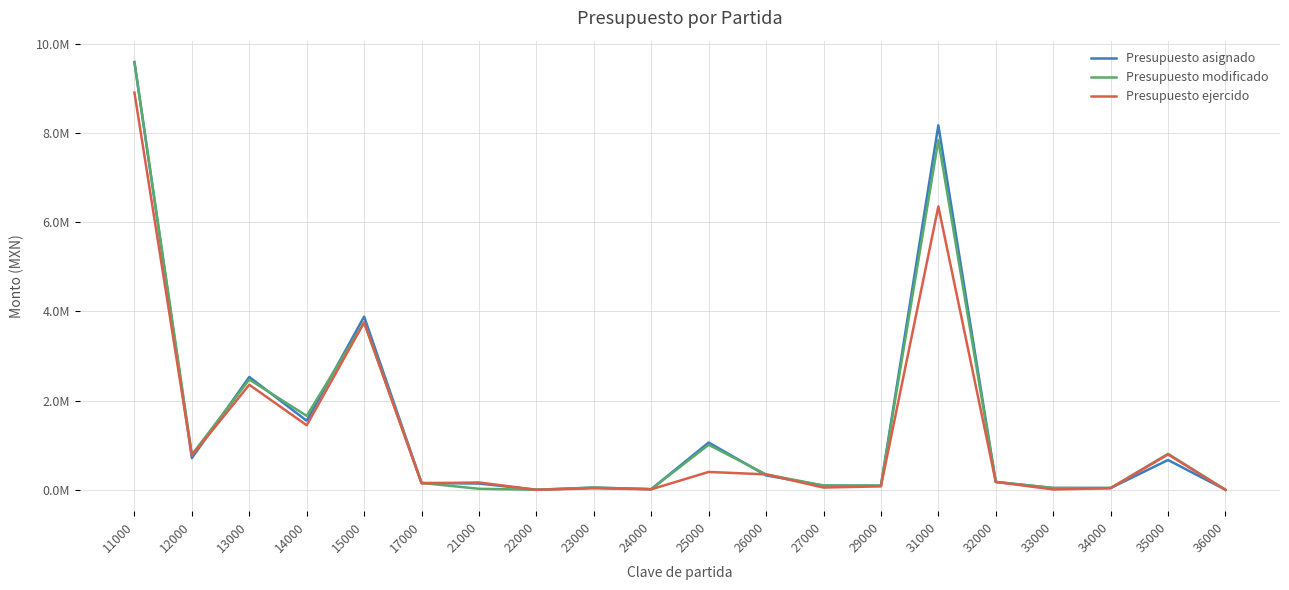

Does the chart display data point markers on the line(s)?

No